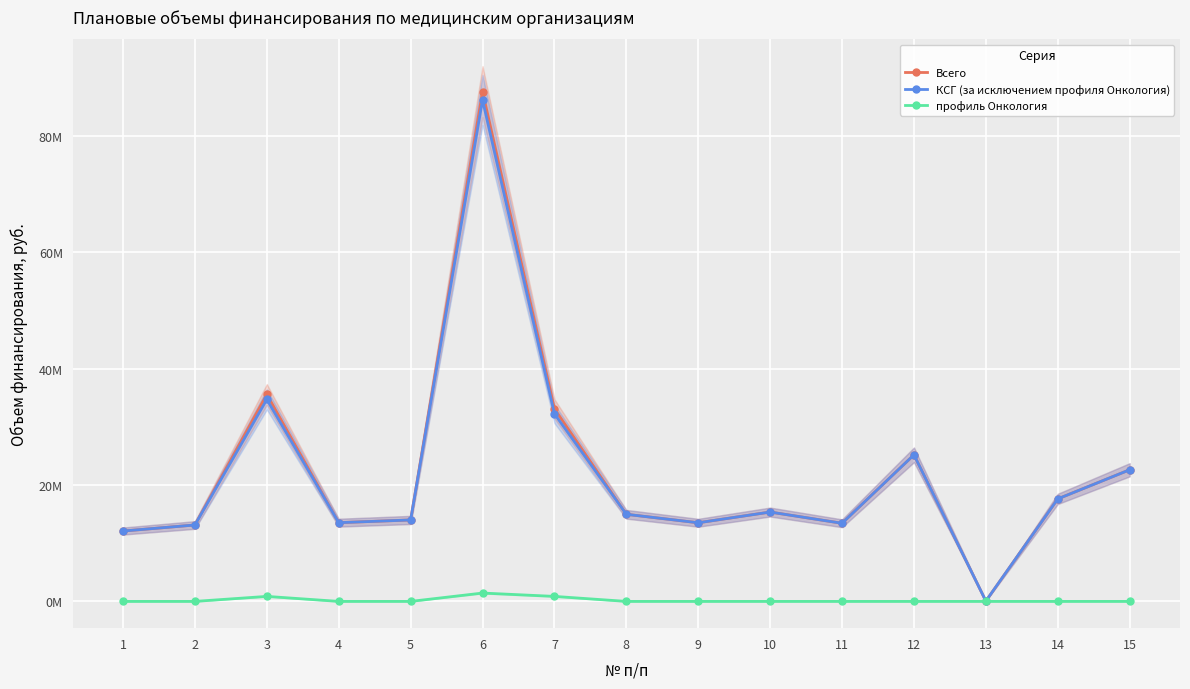

At which label is профиль Онкология closest to 717292?

3